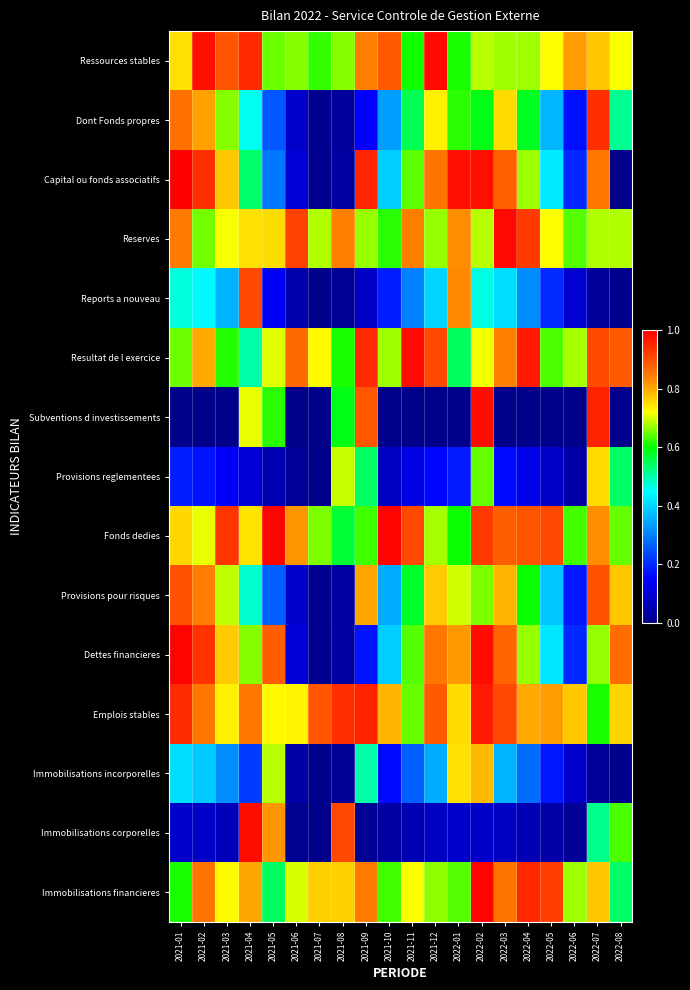

Reading right to left, extract all data points from this chart.

Ressources stables: 2022-08=0.7	2022-07=0.8	2022-06=0.8	2022-05=0.7	2022-04=0.7	2022-03=0.7	2022-02=0.7	2022-01=0.6	2021-12=1.0	2021-11=0.6	2021-10=0.9	2021-09=0.8	2021-08=0.7	2021-07=0.6	2021-06=0.7	2021-05=0.7	2021-04=0.9	2021-03=0.9	2021-02=1.0	2021-01=0.7
Dont Fonds propres: 2022-08=0.5	2022-07=0.9	2022-06=0.2	2022-05=0.4	2022-04=0.6	2022-03=0.8	2022-02=0.6	2022-01=0.6	2021-12=0.7	2021-11=0.6	2021-10=0.3	2021-09=0.1	2021-08=0.0	2021-07=0.0	2021-06=0.1	2021-05=0.3	2021-04=0.5	2021-03=0.7	2021-02=0.8	2021-01=0.9
Capital ou fonds associatifs: 2022-08=0.0	2022-07=0.8	2022-06=0.2	2022-05=0.4	2022-04=0.7	2022-03=0.9	2022-02=1.0	2022-01=1.0	2021-12=0.9	2021-11=0.6	2021-10=0.4	2021-09=1.0	2021-08=0.0	2021-07=0.0	2021-06=0.1	2021-05=0.3	2021-04=0.5	2021-03=0.8	2021-02=0.9	2021-01=1.0
Reserves: 2022-08=0.7	2022-07=0.7	2022-06=0.6	2022-05=0.7	2022-04=0.9	2022-03=1.0	2022-02=0.7	2022-01=0.8	2021-12=0.7	2021-11=0.8	2021-10=0.6	2021-09=0.7	2021-08=0.8	2021-07=0.7	2021-06=0.9	2021-05=0.8	2021-04=0.7	2021-03=0.7	2021-02=0.7	2021-01=0.8
Reports a nouveau: 2022-08=0.0	2022-07=0.0	2022-06=0.1	2022-05=0.2	2022-04=0.3	2022-03=0.4	2022-02=0.5	2022-01=0.8	2021-12=0.4	2021-11=0.3	2021-10=0.2	2021-09=0.1	2021-08=0.0	2021-07=0.0	2021-06=0.0	2021-05=0.1	2021-04=0.9	2021-03=0.4	2021-02=0.4	2021-01=0.5
Resultat de l exercice: 2022-08=0.9	2022-07=0.9	2022-06=0.7	2022-05=0.6	2022-04=1.0	2022-03=0.8	2022-02=0.7	2022-01=0.5	2021-12=0.9	2021-11=1.0	2021-10=0.7	2021-09=0.9	2021-08=0.6	2021-07=0.7	2021-06=0.9	2021-05=0.7	2021-04=0.5	2021-03=0.6	2021-02=0.8	2021-01=0.6
Subventions d investissements: 2022-08=0.0	2022-07=1.0	2022-06=0.0	2022-05=0.0	2022-04=0.0	2022-03=0.0	2022-02=1.0	2022-01=0.0	2021-12=0.0	2021-11=0.0	2021-10=0.0	2021-09=0.9	2021-08=0.6	2021-07=0.0	2021-06=0.0	2021-05=0.6	2021-04=0.7	2021-03=0.0	2021-02=0.0	2021-01=0.0
Provisions reglementees: 2022-08=0.5	2022-07=0.8	2022-06=0.0	2022-05=0.1	2022-04=0.1	2022-03=0.2	2022-02=0.6	2022-01=0.2	2021-12=0.2	2021-11=0.1	2021-10=0.1	2021-09=0.5	2021-08=0.7	2021-07=0.0	2021-06=0.0	2021-05=0.1	2021-04=0.1	2021-03=0.1	2021-02=0.2	2021-01=0.2
Fonds dedies: 2022-08=0.6	2022-07=0.8	2022-06=0.6	2022-05=0.9	2022-04=0.9	2022-03=0.9	2022-02=0.9	2022-01=0.6	2021-12=0.7	2021-11=0.9	2021-10=1.0	2021-09=0.6	2021-08=0.6	2021-07=0.7	2021-06=0.8	2021-05=1.0	2021-04=0.7	2021-03=0.9	2021-02=0.7	2021-01=0.8
Provisions pour risques: 2022-08=0.8	2022-07=0.9	2022-06=0.2	2022-05=0.4	2022-04=0.6	2022-03=0.8	2022-02=0.7	2022-01=0.7	2021-12=0.8	2021-11=0.6	2021-10=0.4	2021-09=0.8	2021-08=0.0	2021-07=0.0	2021-06=0.1	2021-05=0.3	2021-04=0.5	2021-03=0.7	2021-02=0.8	2021-01=0.9
Dettes financieres: 2022-08=0.9	2022-07=0.7	2022-06=0.2	2022-05=0.4	2022-04=0.7	2022-03=0.9	2022-02=1.0	2022-01=0.8	2021-12=0.8	2021-11=0.6	2021-10=0.4	2021-09=0.2	2021-08=0.0	2021-07=0.0	2021-06=0.1	2021-05=0.9	2021-04=0.7	2021-03=0.8	2021-02=0.9	2021-01=1.0
Emplois stables: 2022-08=0.8	2022-07=0.6	2022-06=0.8	2022-05=0.8	2022-04=0.8	2022-03=0.9	2022-02=1.0	2022-01=0.8	2021-12=0.9	2021-11=0.6	2021-10=0.8	2021-09=1.0	2021-08=0.9	2021-07=0.9	2021-06=0.7	2021-05=0.7	2021-04=0.9	2021-03=0.7	2021-02=0.8	2021-01=0.9
Immobilisations incorporelles: 2022-08=0.0	2022-07=0.0	2022-06=0.1	2022-05=0.2	2022-04=0.3	2022-03=0.4	2022-02=0.8	2022-01=0.7	2021-12=0.4	2021-11=0.3	2021-10=0.2	2021-09=0.5	2021-08=0.0	2021-07=0.0	2021-06=0.0	2021-05=0.7	2021-04=0.2	2021-03=0.3	2021-02=0.4	2021-01=0.4
Immobilisations corporelles: 2022-08=0.6	2022-07=0.5	2022-06=0.0	2022-05=0.0	2022-04=0.1	2022-03=0.1	2022-02=0.1	2022-01=0.1	2021-12=0.1	2021-11=0.1	2021-10=0.0	2021-09=0.0	2021-08=0.9	2021-07=0.0	2021-06=0.0	2021-05=0.8	2021-04=1.0	2021-03=0.1	2021-02=0.1	2021-01=0.1
Immobilisations financieres: 2022-08=0.5	2022-07=0.8	2022-06=0.7	2022-05=0.9	2022-04=0.9	2022-03=0.9	2022-02=1.0	2022-01=0.6	2021-12=0.7	2021-11=0.7	2021-10=0.6	2021-09=0.8	2021-08=0.8	2021-07=0.8	2021-06=0.7	2021-05=0.5	2021-04=0.8	2021-03=0.7	2021-02=0.9	2021-01=0.6